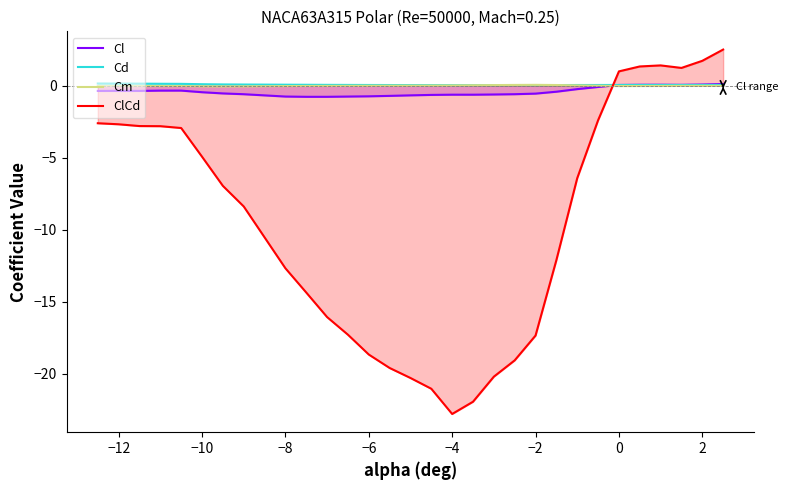

At how many categories does at least one series exceed -21?

30